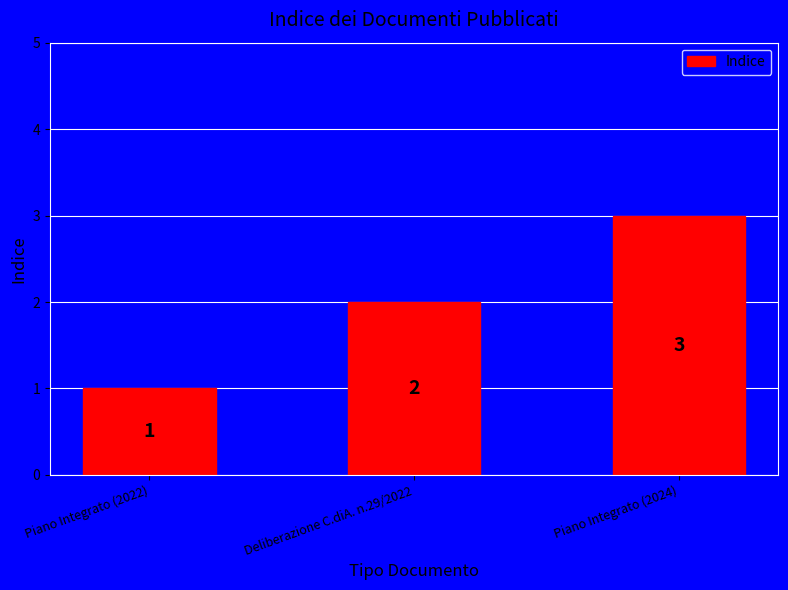

Is it true that the value at Deliberazione C.diA. n.29/2022 is 2?

True